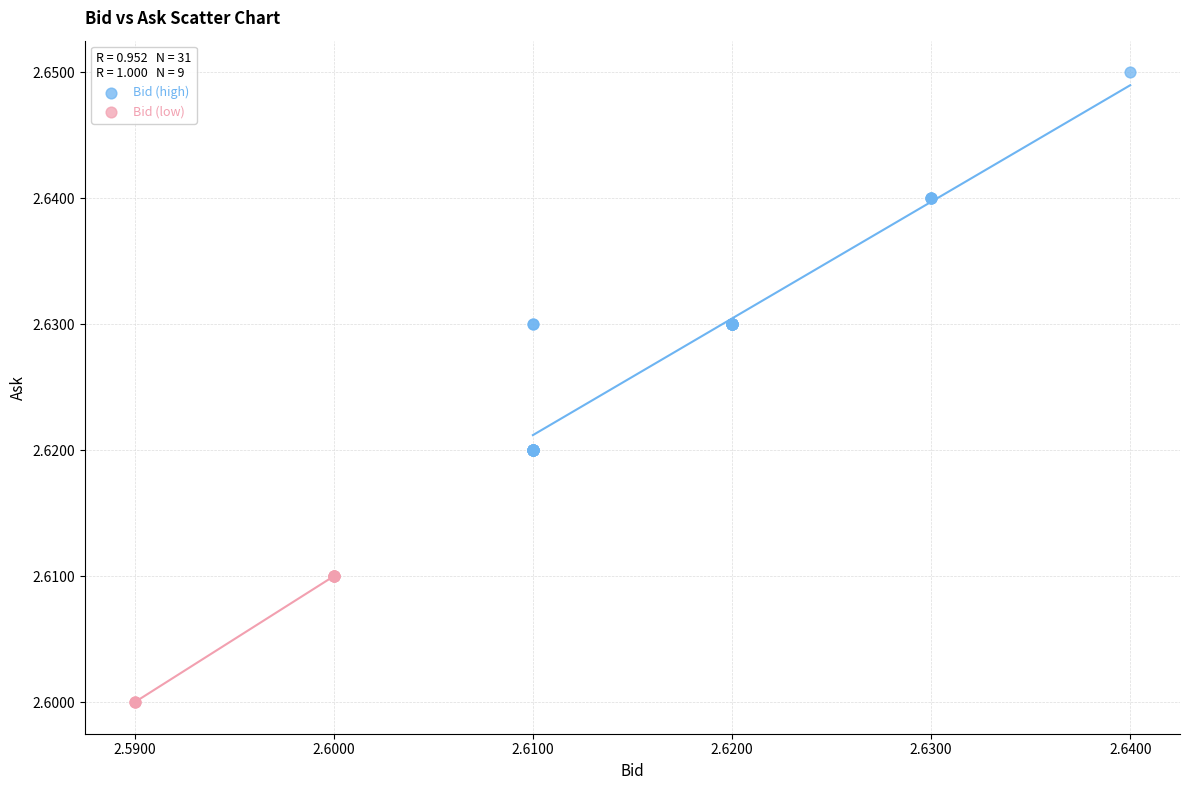

Which series has the widest spread of Y values?

Bid (high)